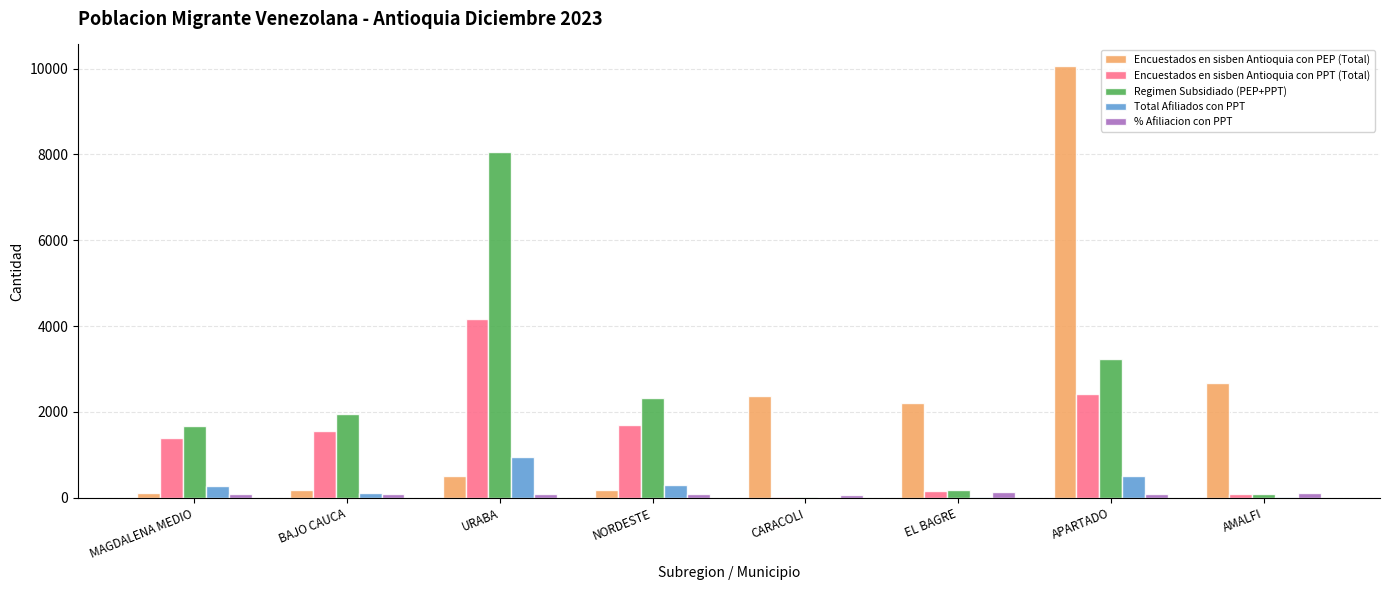

True or false: Encuestados en sisben Antioquia con PEP (Total) has a value of 15097.0 at APARTADO.

False